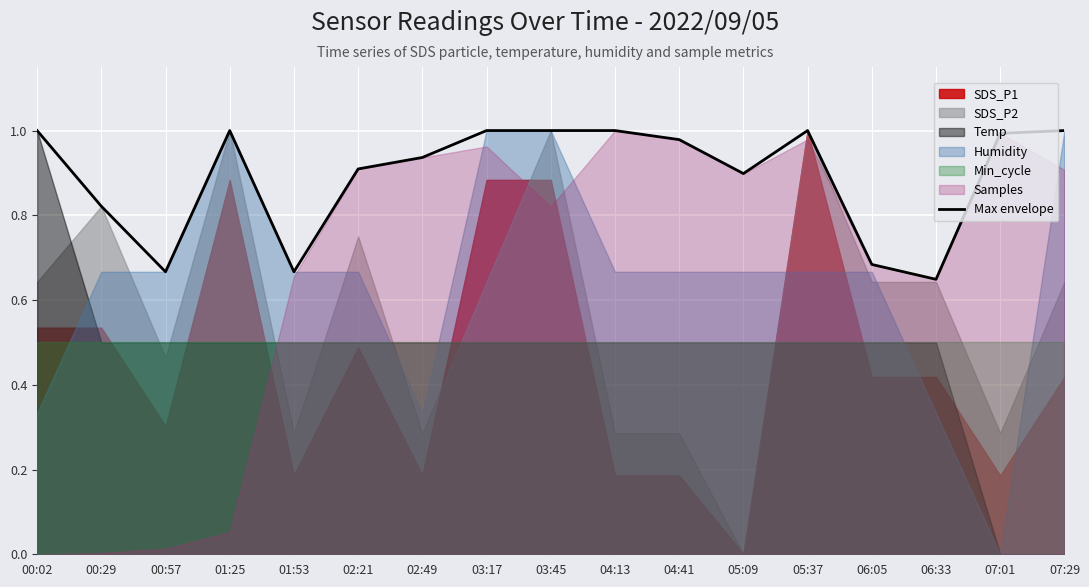

How many data points does each series have?

17